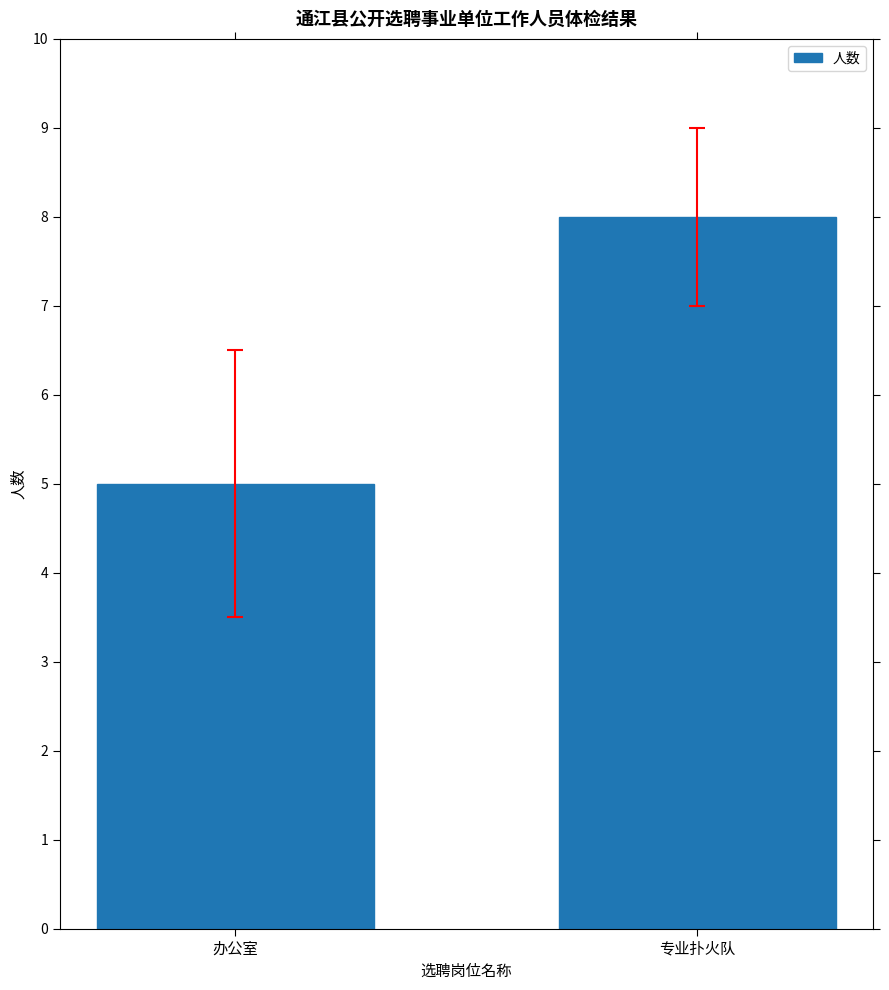

How many categories are shown in the chart?

2